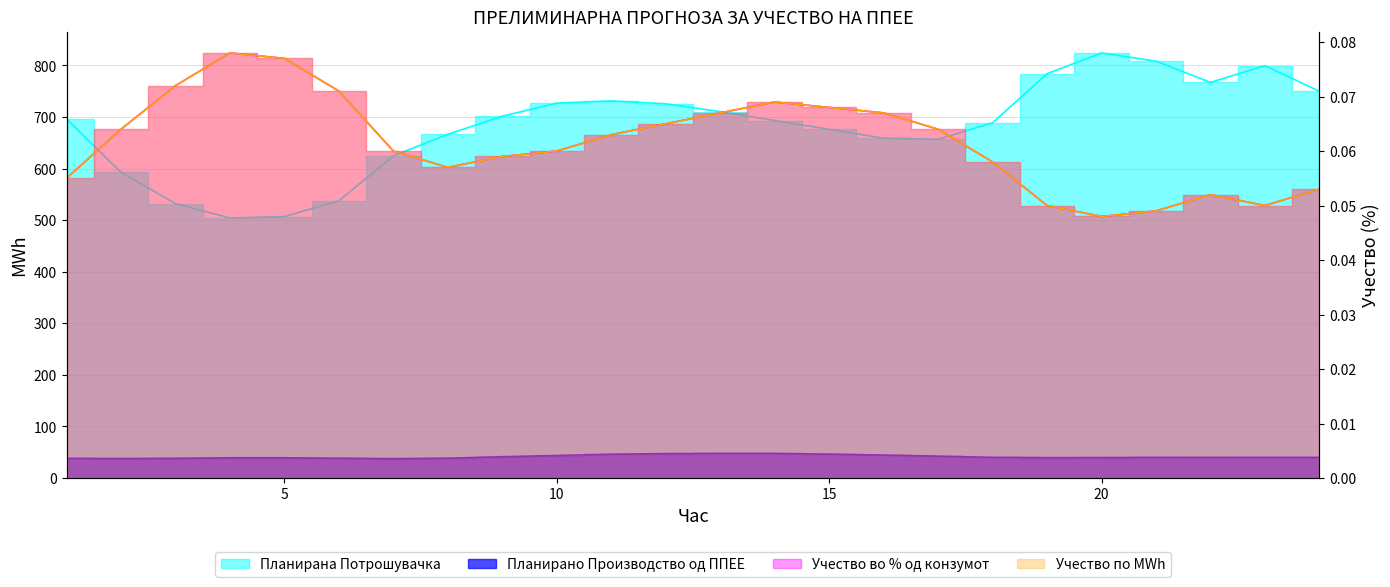

True or false: Учество по MWh has more than 1 interior local peaks.

True